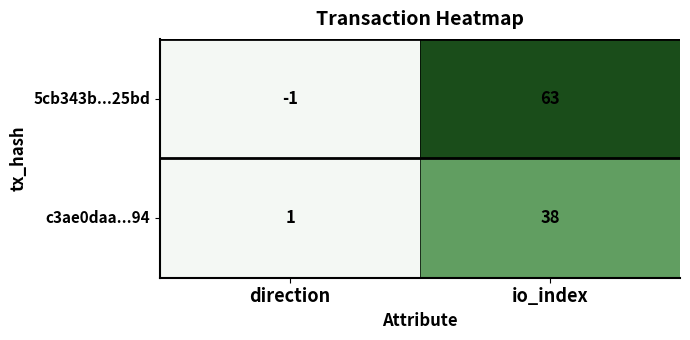

List the series in order of their overall mean, highest first.

5cb343b...25bd, c3ae0daa...94